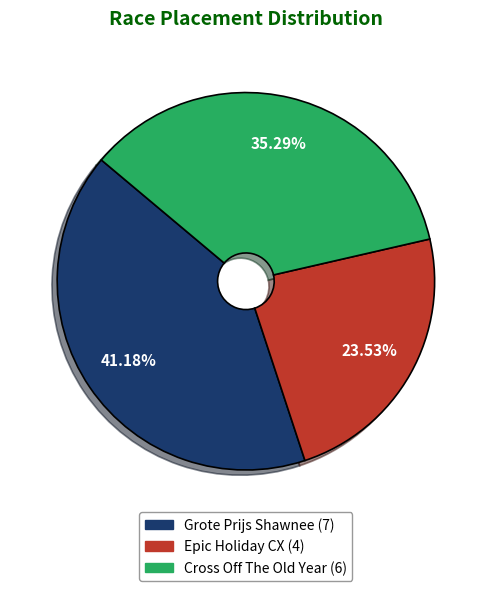

How many slices are in this pie chart?

3